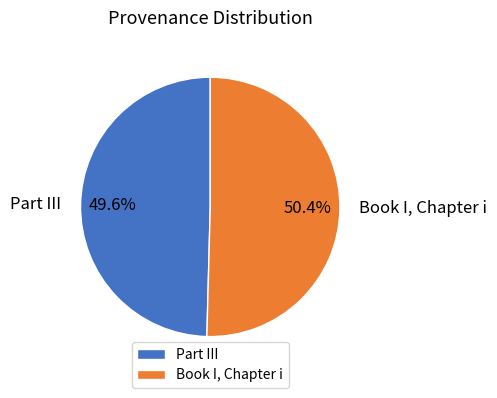

Is there a majority slice in this chart?

Yes